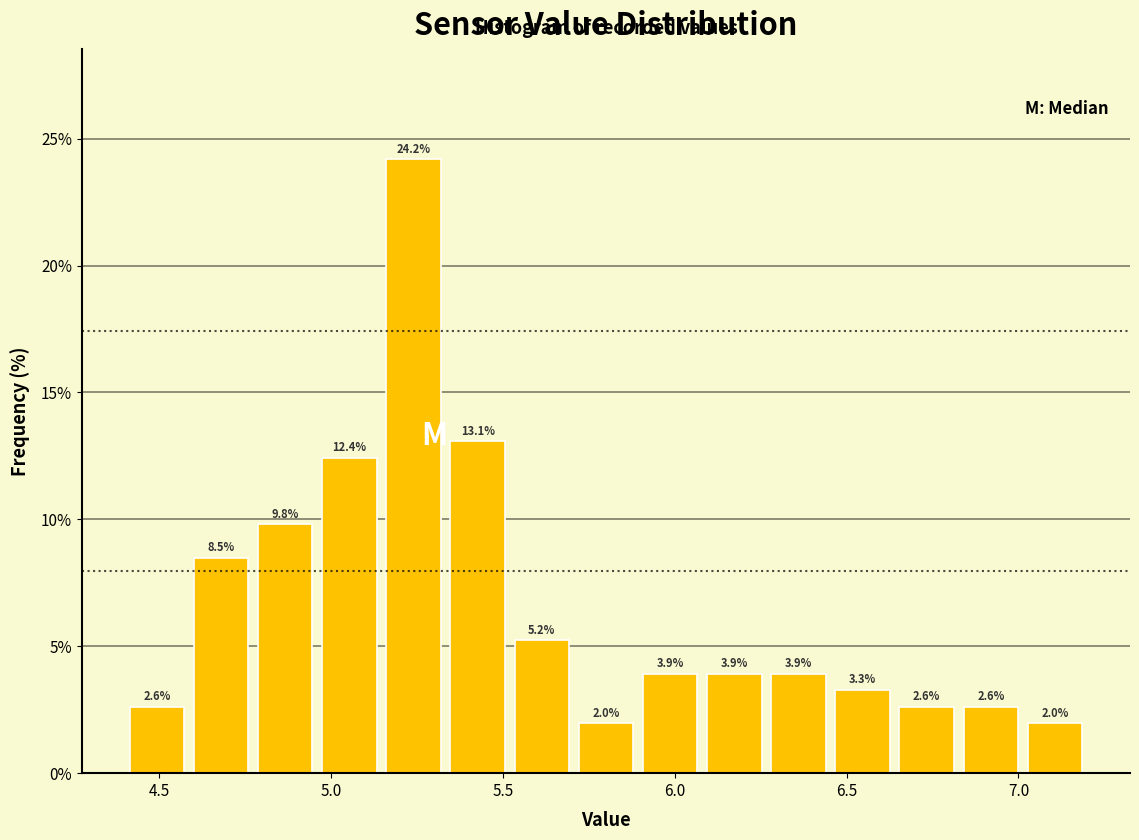

Around what value on the x-axis is the tallest bar? Give the approximate position of its centre, as read against the axis.

5.25